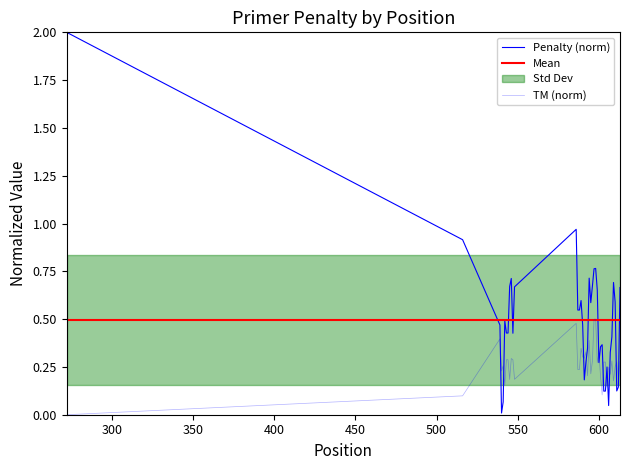

Count the number of categories in the chart.

40